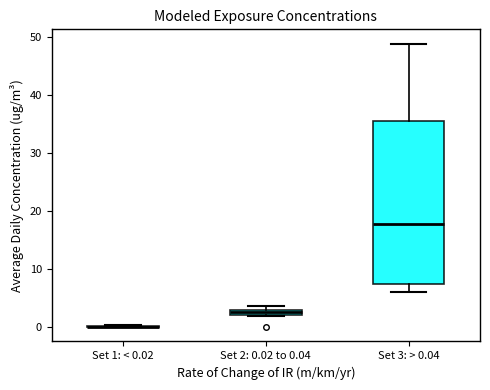

Comparing the boxes themselves (not the whiskers), which one is the tallest?

Set 3: > 0.04